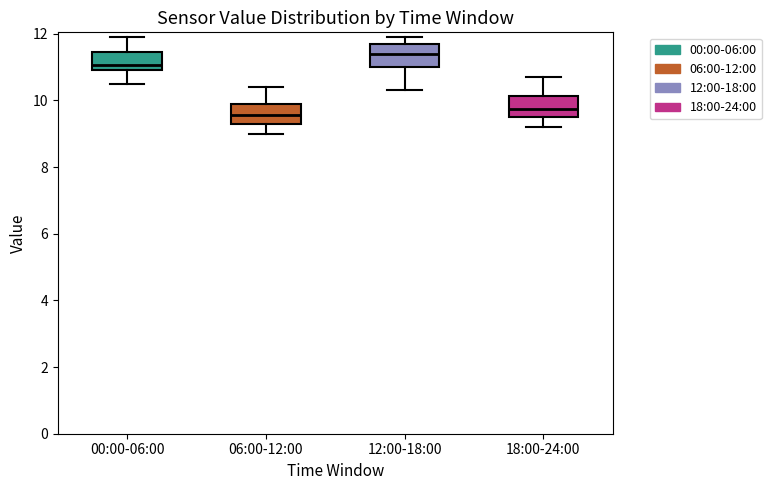

Reading left to right, transcribe this box plot: for each box, give where its median line is, the range the box spans, and where its two whiskers end, as read against the y-axis. The values are not printed on the chart, so give them approximately, as read against the axis.

00:00-06:00: median 11.0 (just above the box's lower edge), box 11.0 to 11.4, whiskers 10.6 to 12.0
06:00-12:00: median 9.6, box 9.4 to 10.0, whiskers 9.0 to 10.4
12:00-18:00: median 11.4, box 11.0 to 11.8, whiskers 10.4 to 12.0
18:00-24:00: median 9.8, box 9.6 to 10.2, whiskers 9.2 to 10.8